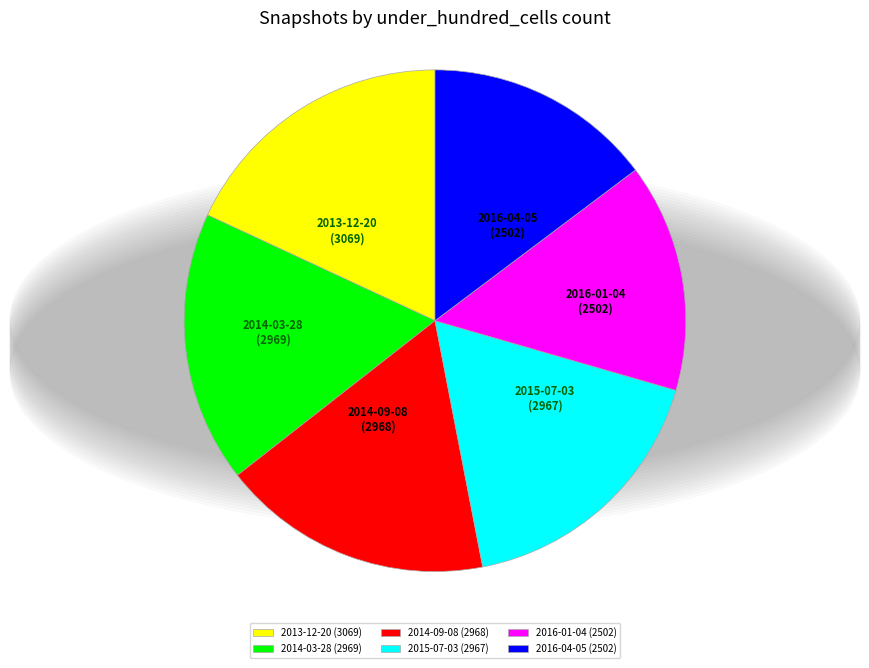

How many segments does this pie chart have?

6